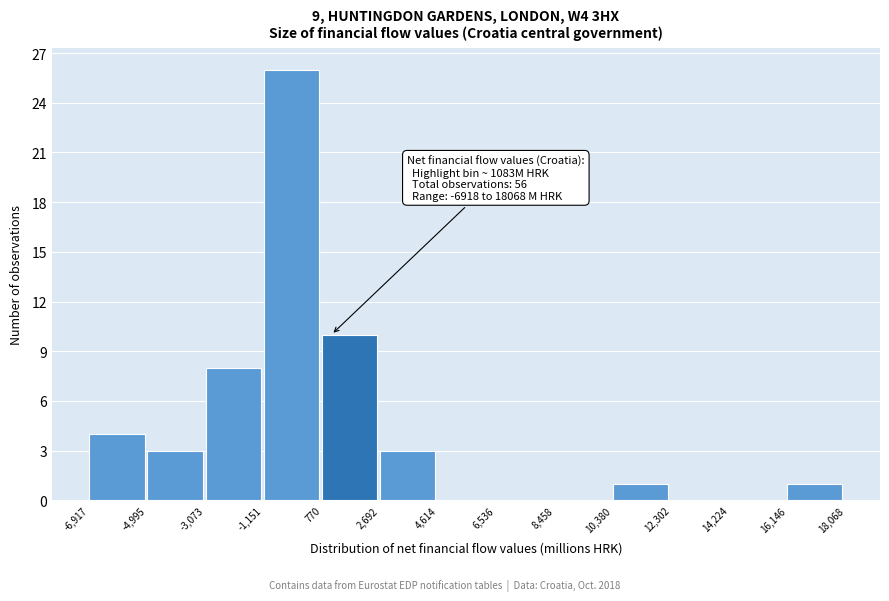

Which range on the x-axis has the tallest bar?

-1,151 to 770